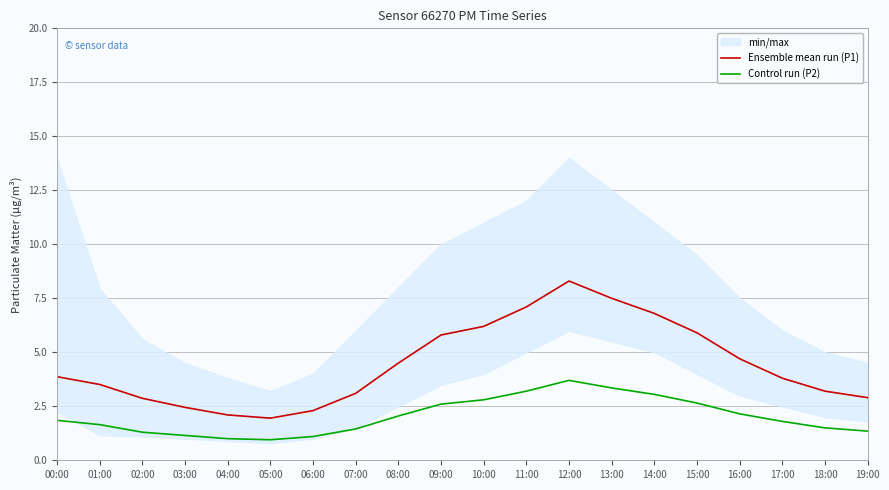

What is the sum of all Control run (P2) values?

40.6